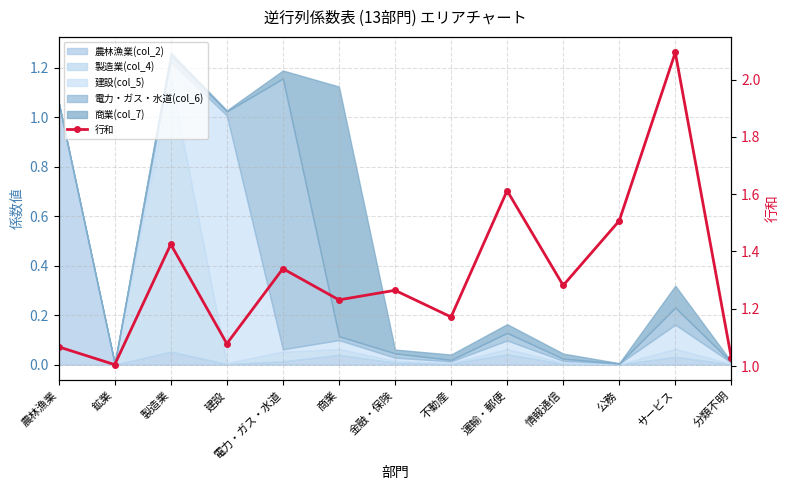

At which category does the data reach its first local valley?

鉱業